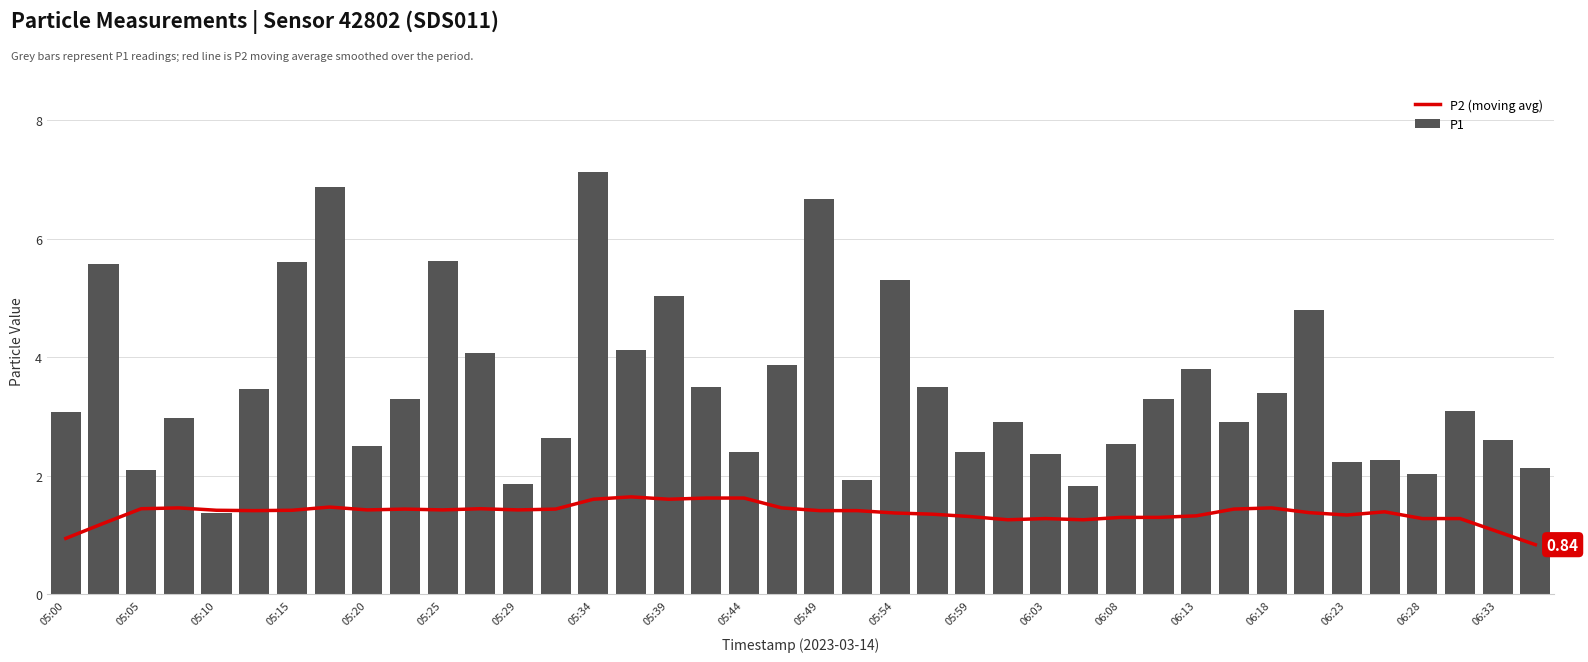

What are all the series names shown in the legend?

P2 (moving avg), P1